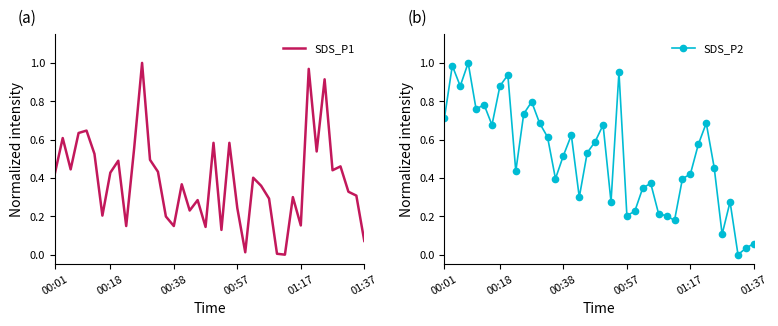

What are all the series names shown in the legend?

SDS_P1, SDS_P2